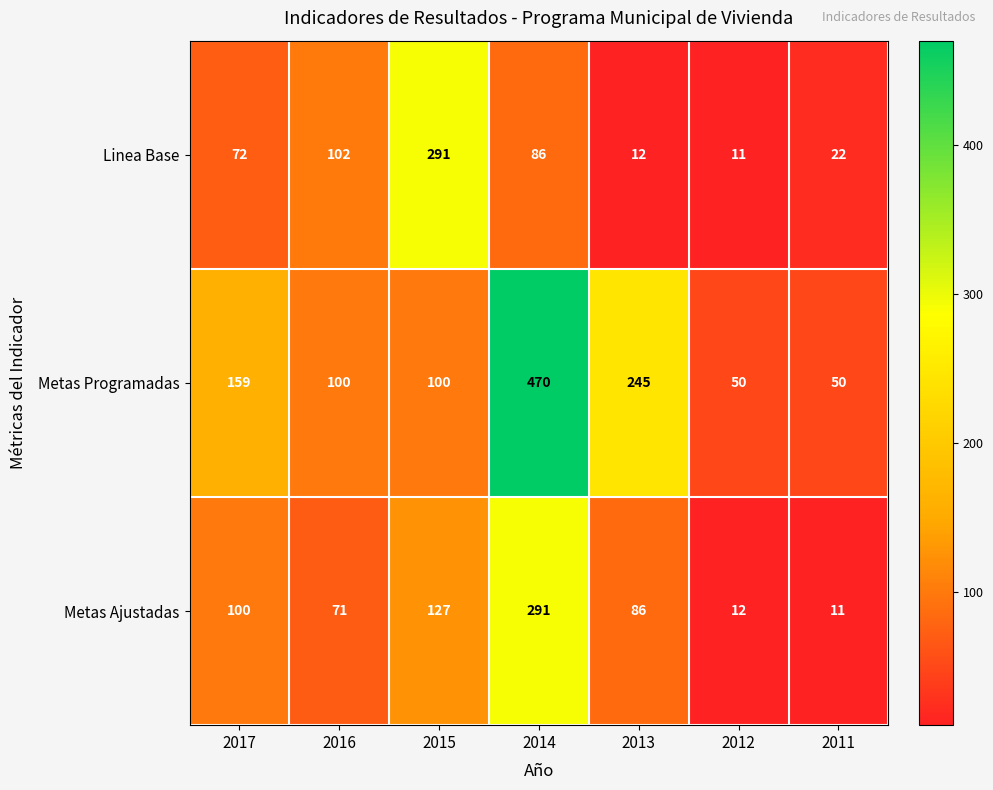

Reading left to right, list all the values displayed in this chart.

Linea Base: 2017=72	2016=102	2015=291	2014=86	2013=12	2012=11	2011=22
Metas Programadas: 2017=159	2016=100	2015=100	2014=470	2013=245	2012=50	2011=50
Metas Ajustadas: 2017=100	2016=71	2015=127	2014=291	2013=86	2012=12	2011=11